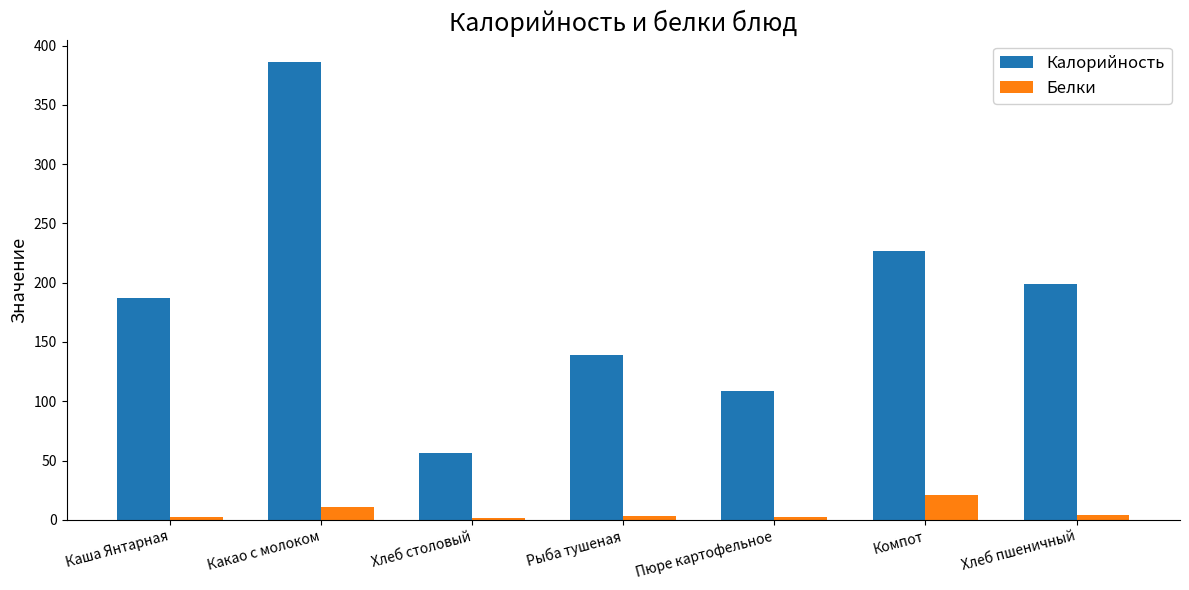

Which label corresponds to the largest value in the chart?

Какао с молоком